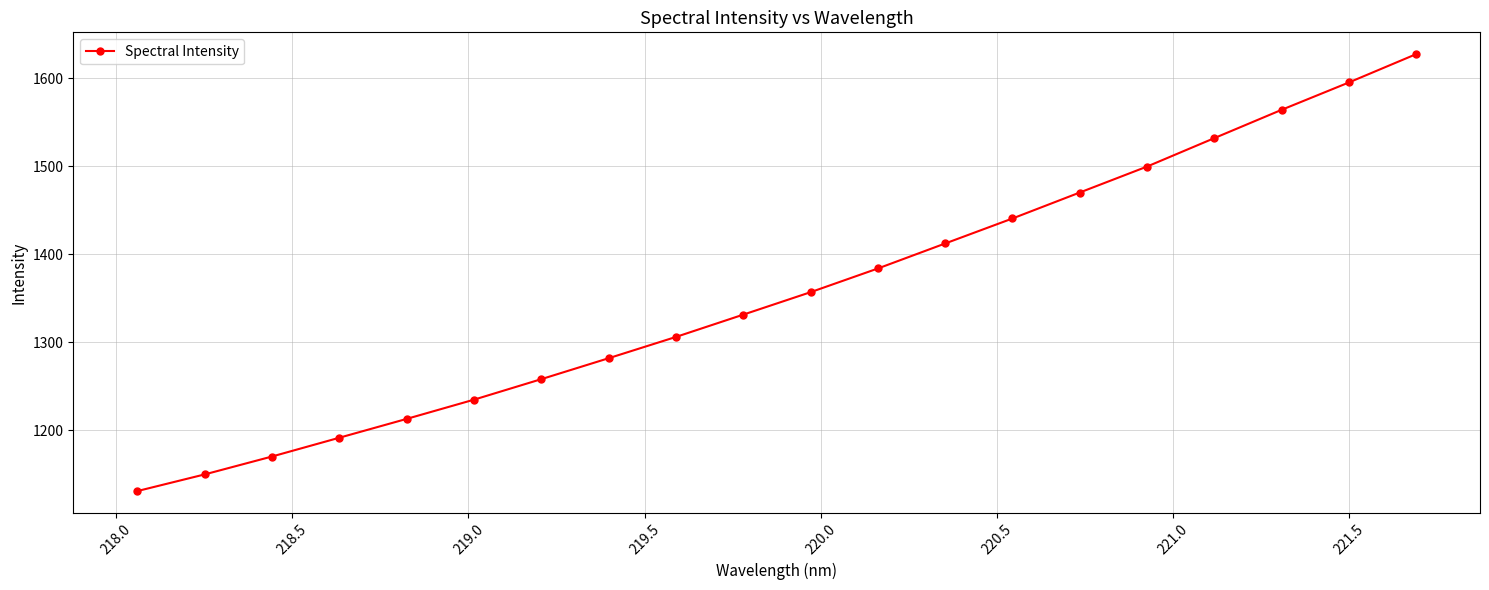

What is the difference between the second highest and minimum values?

464.0